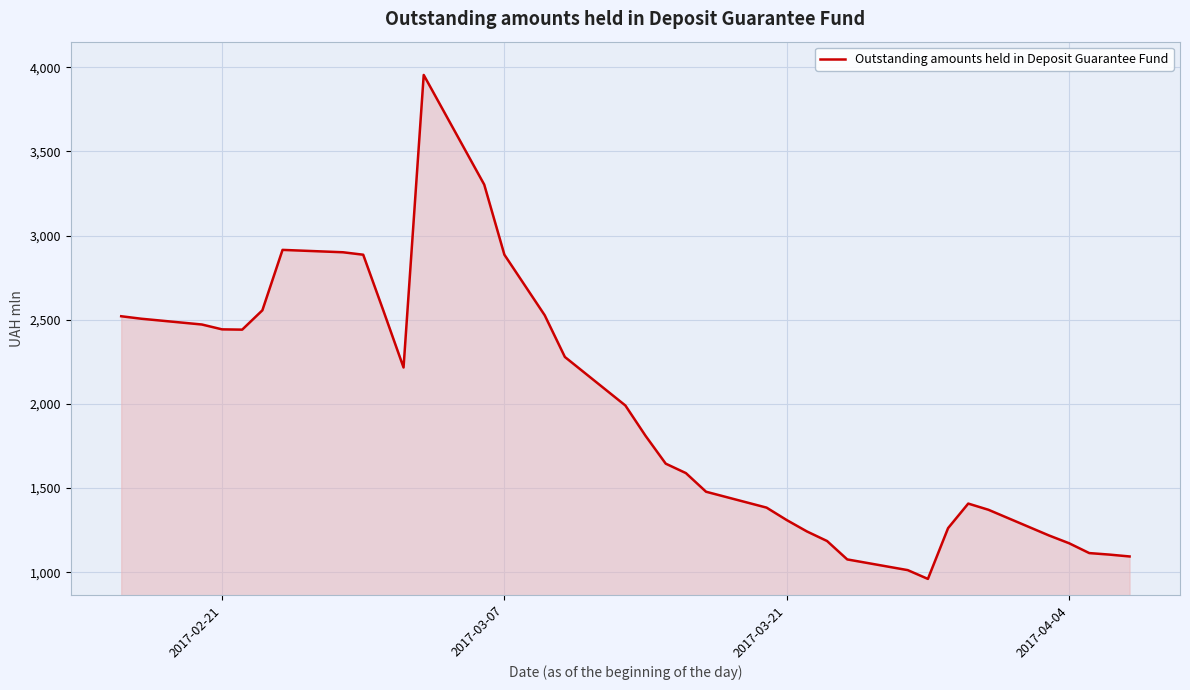

What is the greatest value displayed?

3954.7